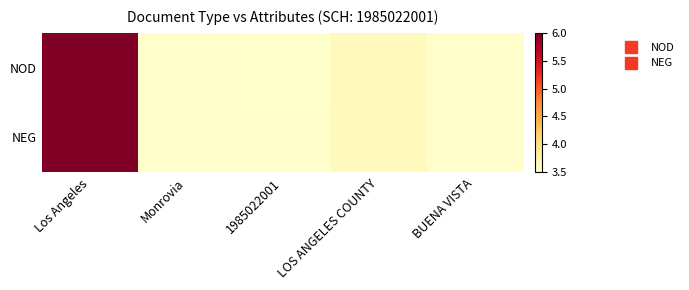

Reading left to right, what are all the values shown in this chart?

NOD: Los Angeles=6.0	Monrovia=3.5	1985022001=3.5	LOS ANGELES COUNTY=3.6	BUENA VISTA=3.5
NEG: Los Angeles=6.0	Monrovia=3.5	1985022001=3.5	LOS ANGELES COUNTY=3.6	BUENA VISTA=3.5